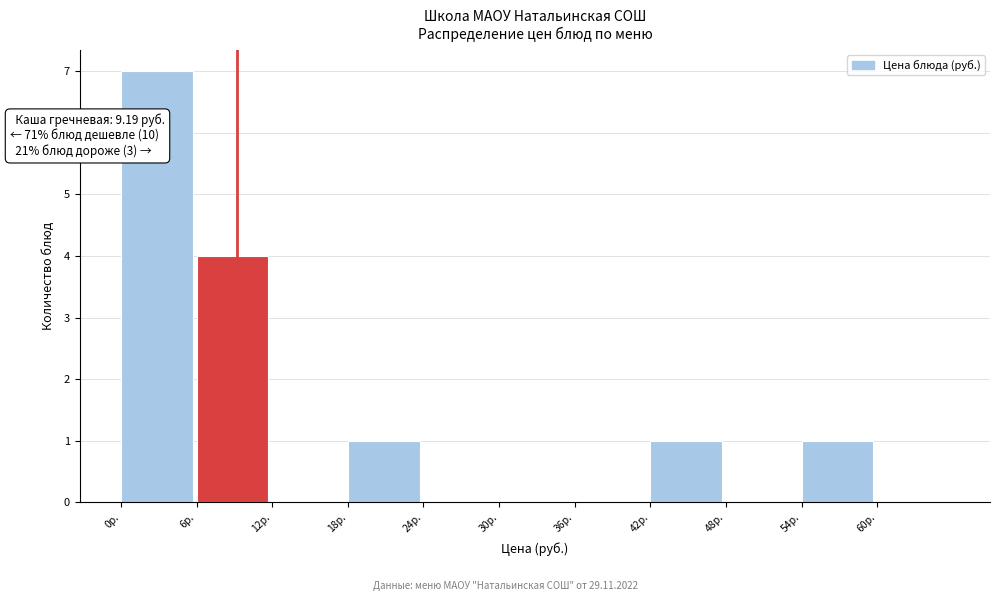

Which range on the x-axis has the tallest bar?

0 to 6